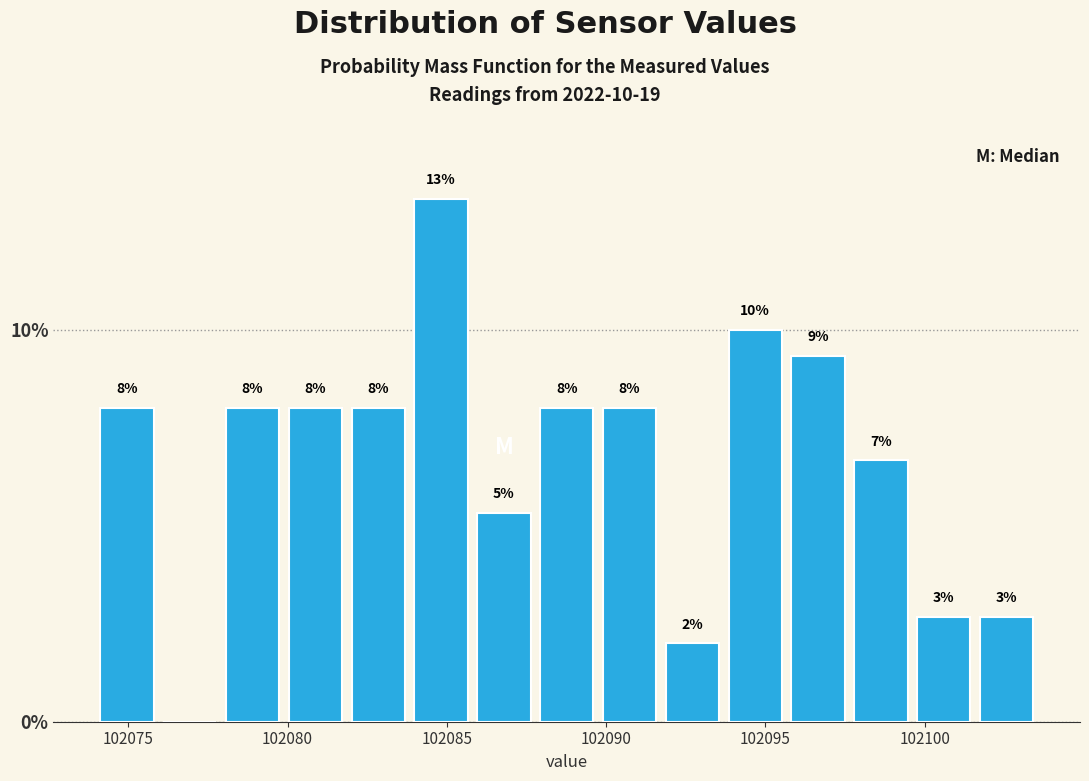

Around what value on the x-axis is the tallest bar? Give the approximate position of its centre, as read against the axis.

102085.0